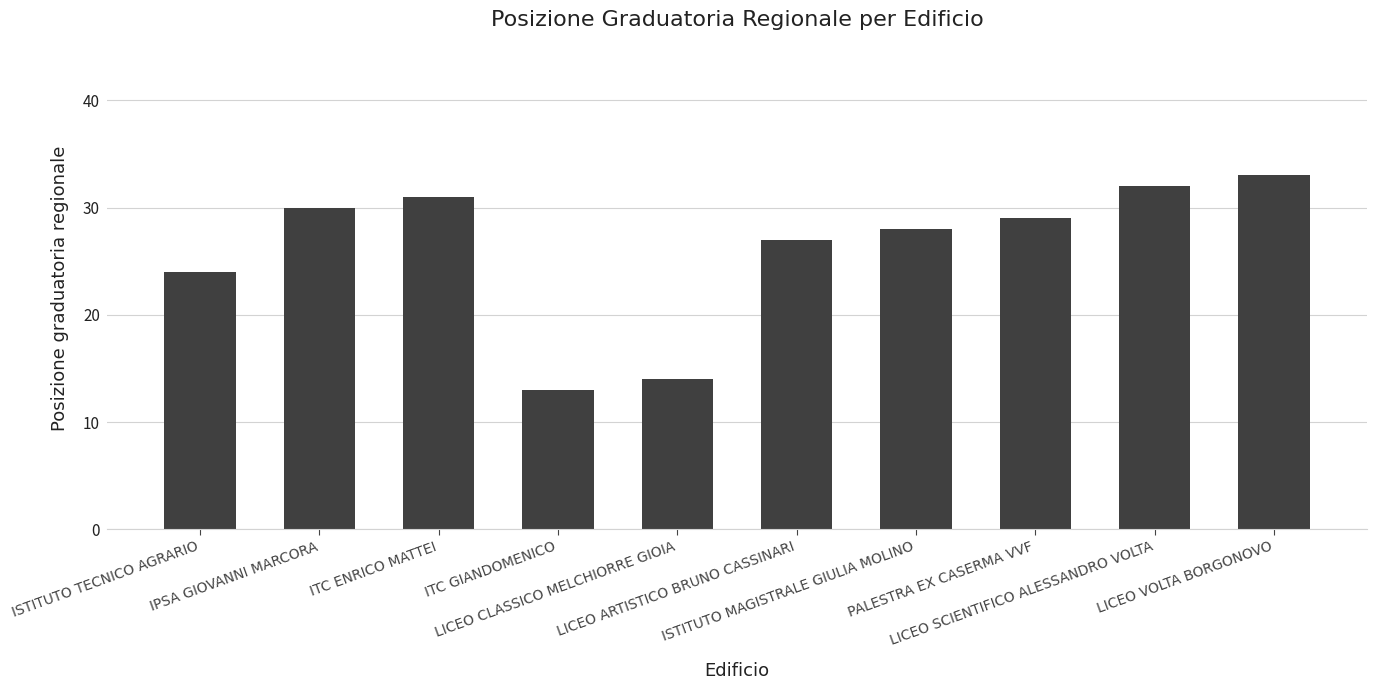

Approximately how many times larger is the value at ITC GIANDOMENICO compared to ISTITUTO MAGISTRALE GIULIA MOLINO?

0.5